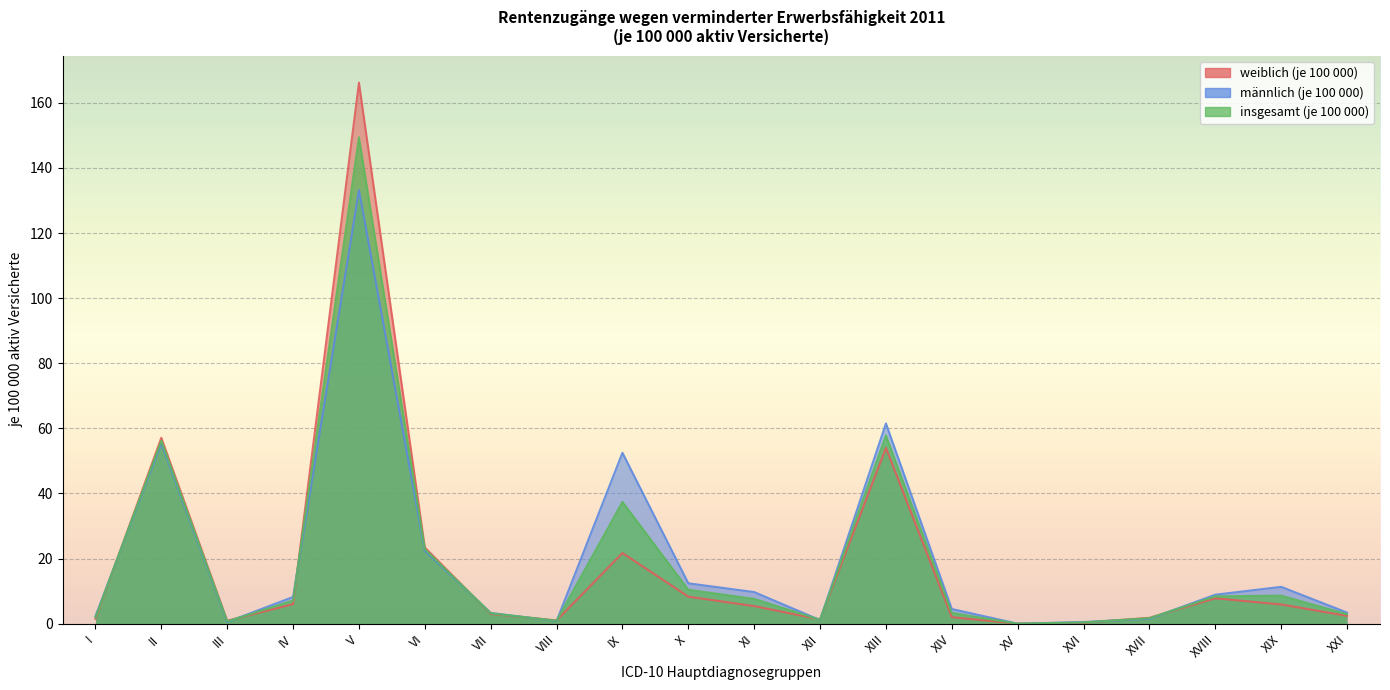

Where does the weiblich (je 100 000) series first go above 5?

II